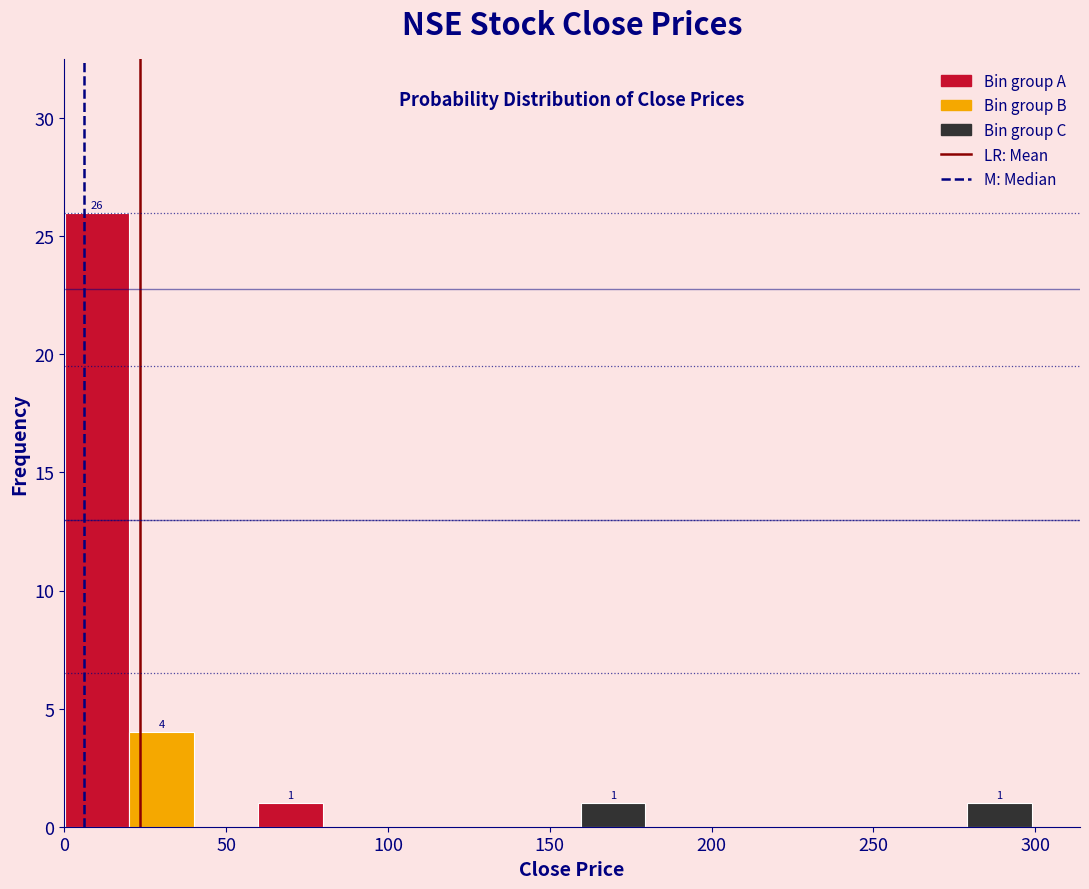

Around what value on the x-axis is the tallest bar? Give the approximate position of its centre, as read against the axis.

10